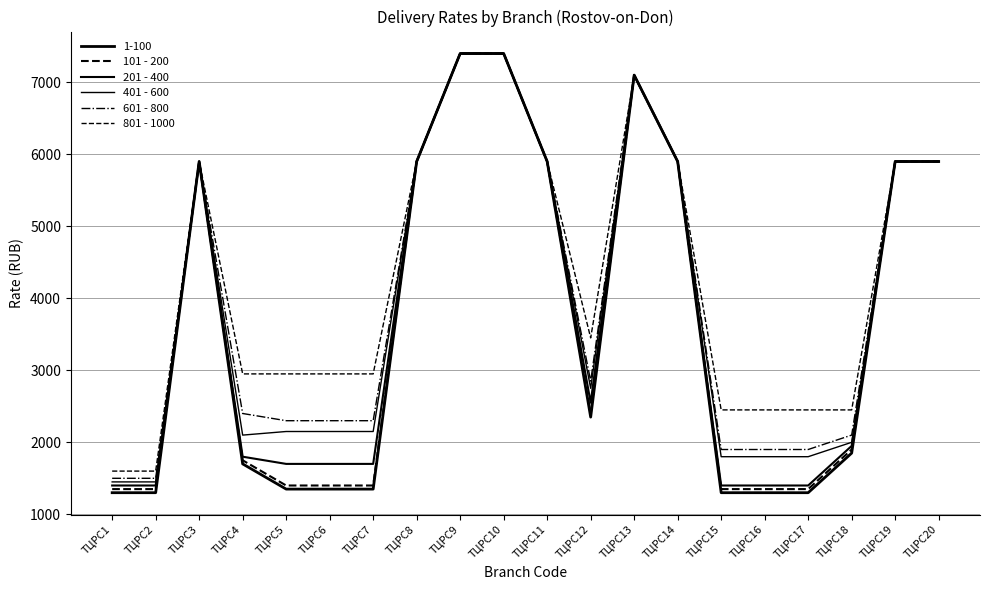

What is the difference between the highest and lowest values at ТЦРС12?

1050